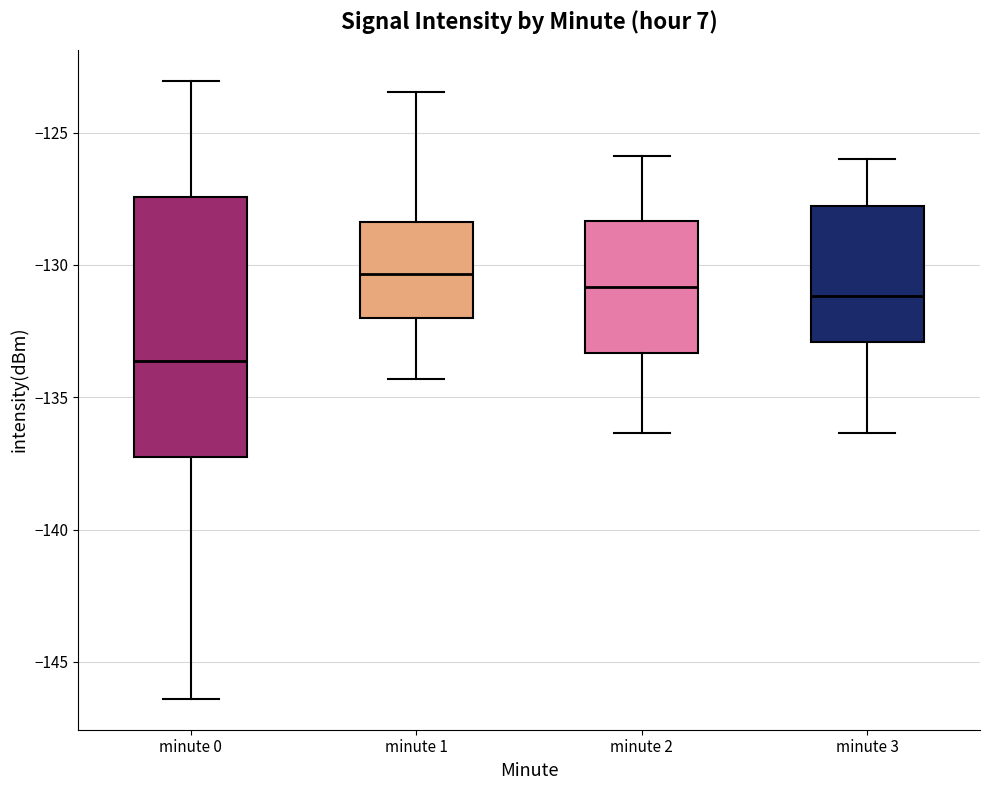

Which box's median line is the highest?

minute 1